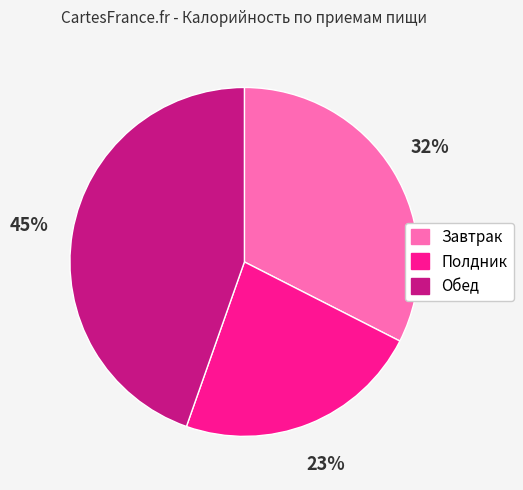

What is the ratio of the value at Завтрак to the value at Полдник?

1.4